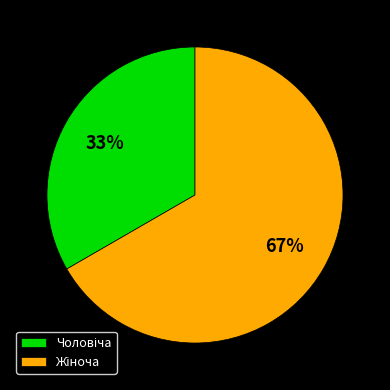

How many slices are in this pie chart?

2